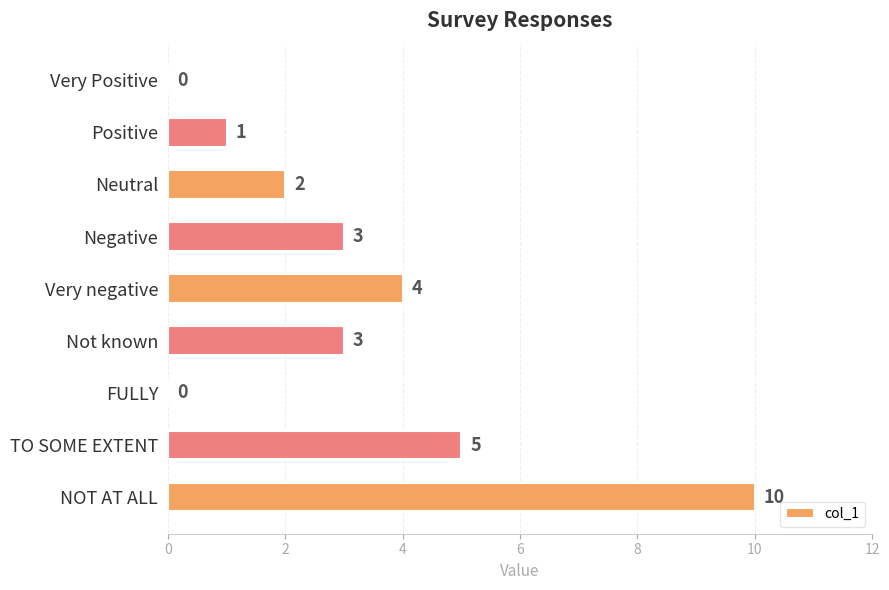

How many values are between 1 and 4?

5